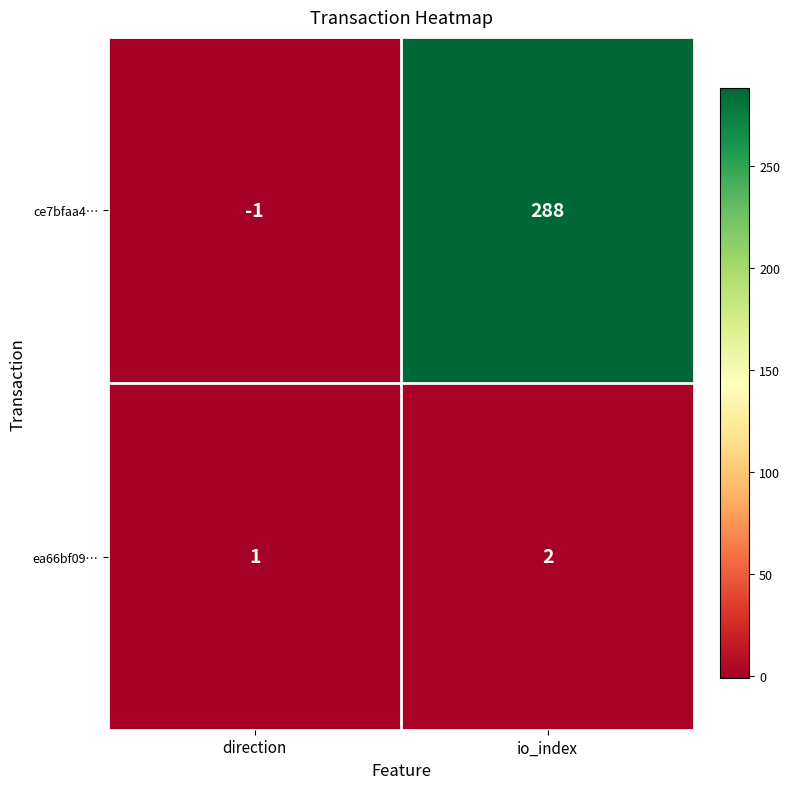

List the series in order of their peak value, highest first.

ce7bfaa4…, ea66bf09…